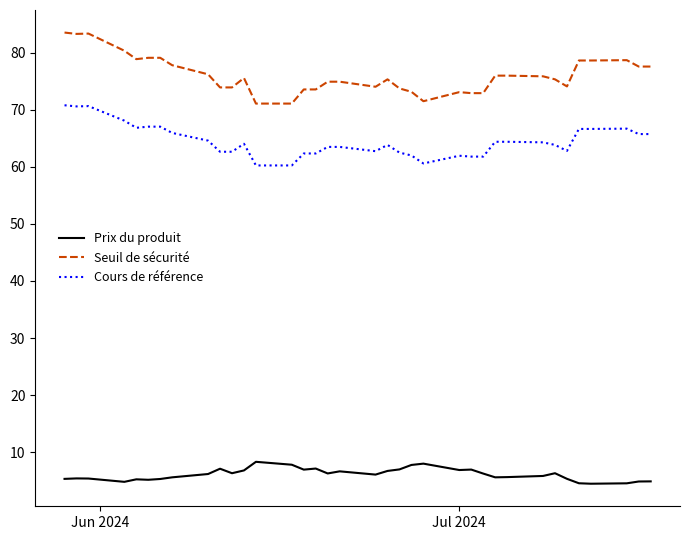

Which series has the widest spread of values?

Seuil de sécurité